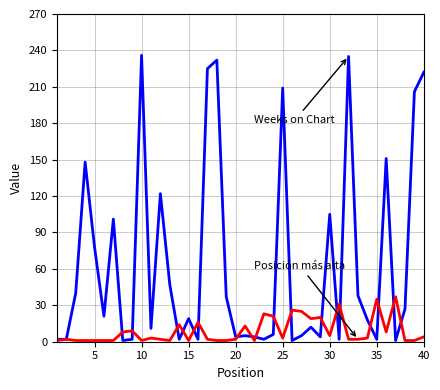

What is the greatest value displayed?

236